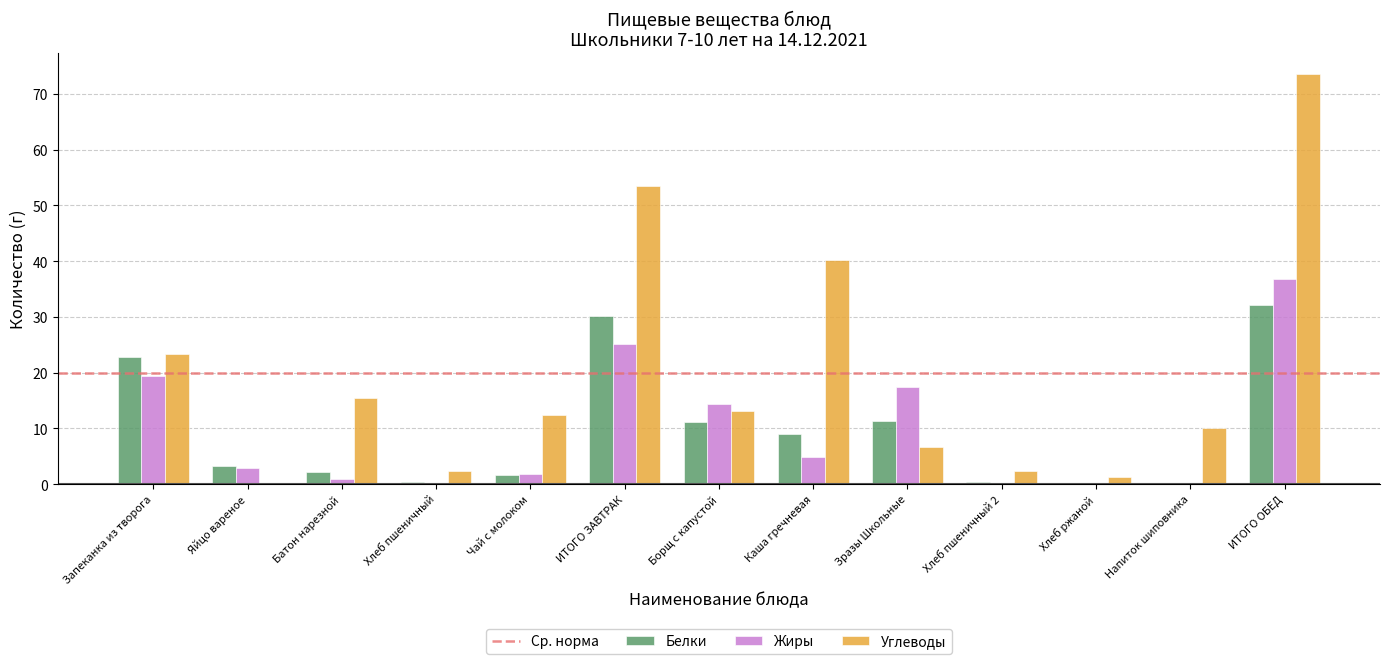

Which category has the highest value in the Углеводы series?

ИТОГО ОБЕД